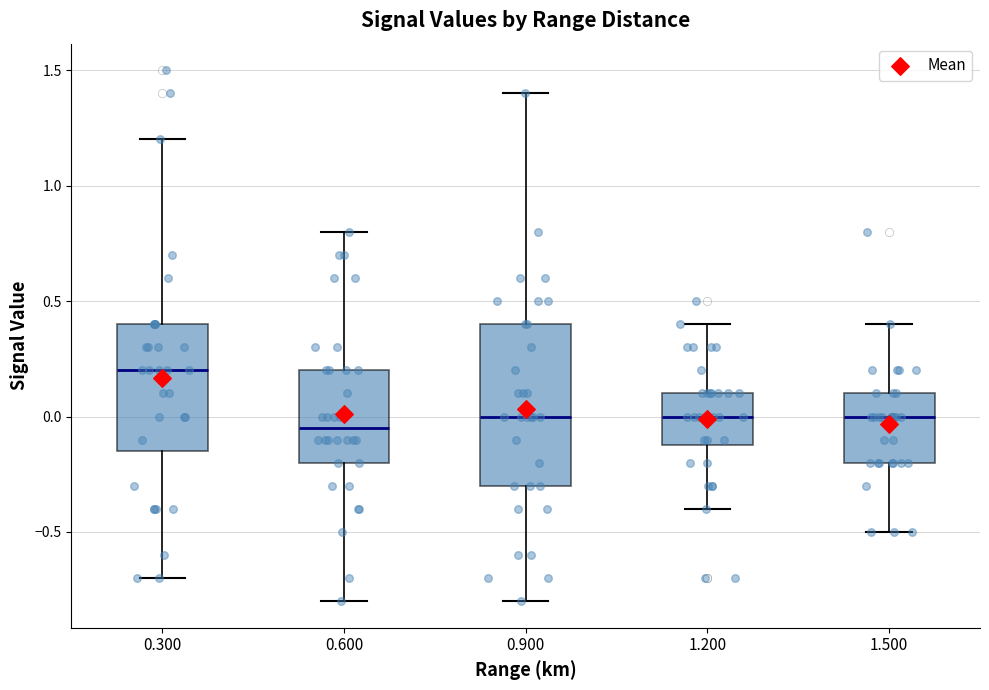

Reading left to right, transcribe this box plot: for each box, give where its median line is, the range the box spans, and where its two whiskers end, as read against the y-axis. The values are not printed on the chart, so give them approximately, as read against the axis.

0.300: median 0.20, box -0.15 to 0.40, whiskers -0.70 to 1.20
0.600: median -0.05, box -0.20 to 0.20, whiskers -0.80 to 0.80
0.900: median 0.00, box -0.30 to 0.40, whiskers -0.80 to 1.40
1.200: median 0.00, box -0.10 to 0.10, whiskers -0.40 to 0.40
1.500: median 0.00, box -0.20 to 0.10, whiskers -0.50 to 0.40